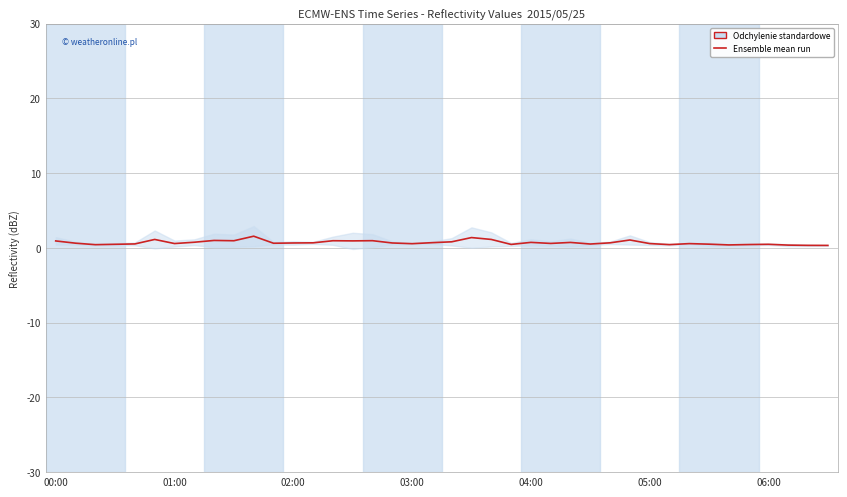

Rank the categories by value from lowest to highest.

39, 38, 37, 34, 02:00, 31, 35, 23, 03:00, 36, 33, 27, 04:00, 18, 32, 30, 06:00, 25, 11, 01:00, 17, 12, 13, 28, 19, 26, 24, 7, 20, 00:00, 15, 9, 14, 16, 8, 29, 05:00, 22, 21, 10